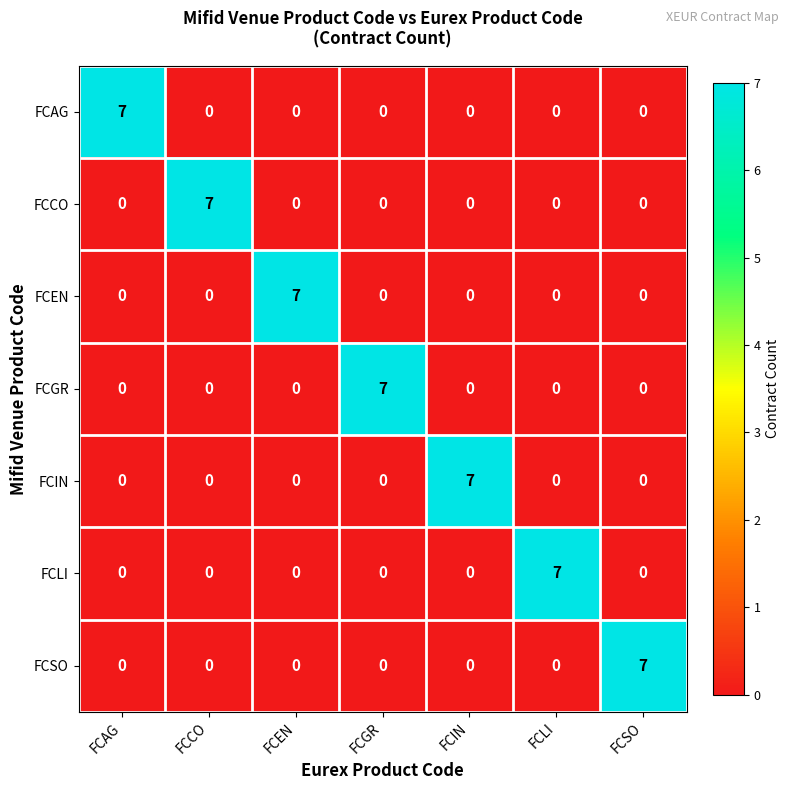

What is the maximum value for FCAG?

7